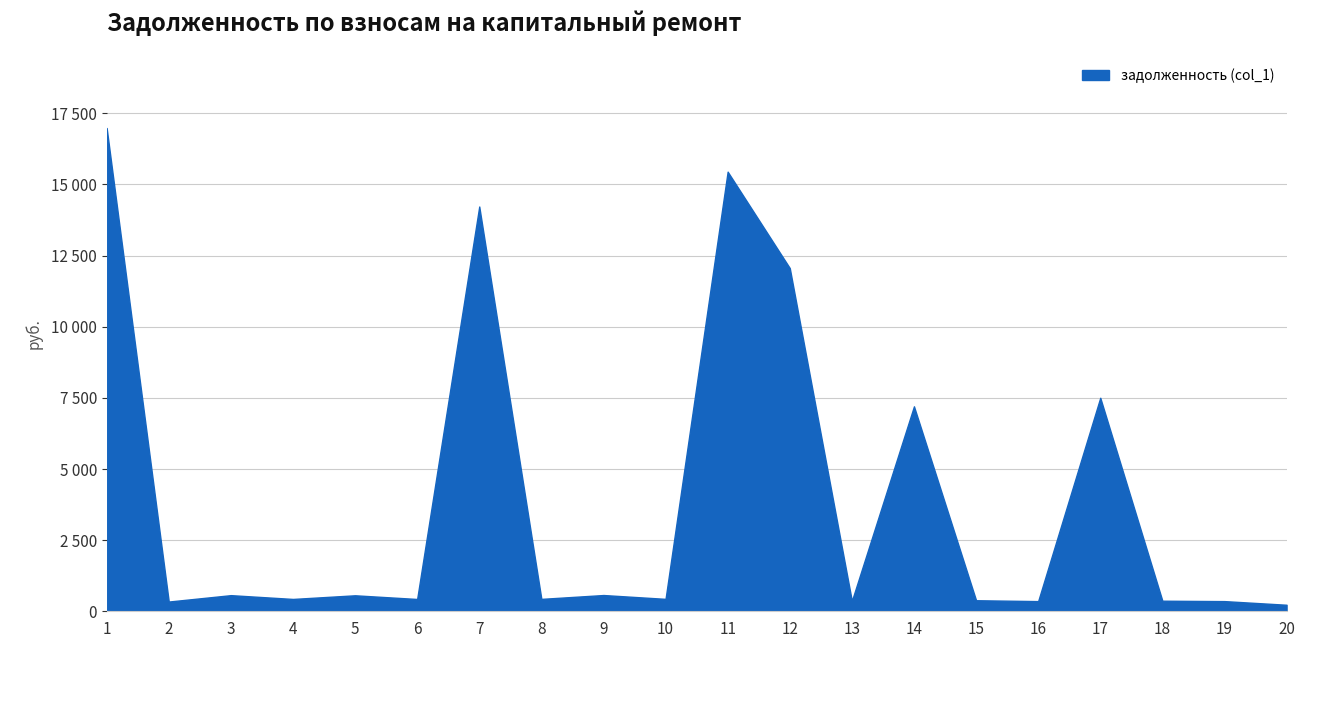

Does the chart display data point markers on the line(s)?

No